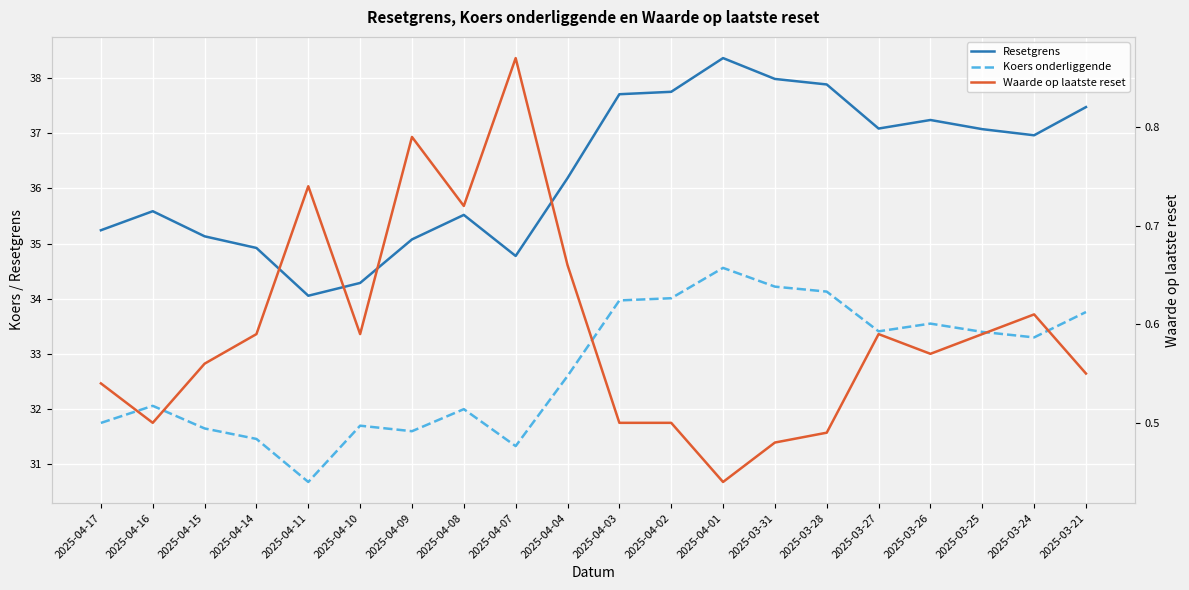

What position from the left is 2025-04-15?

3